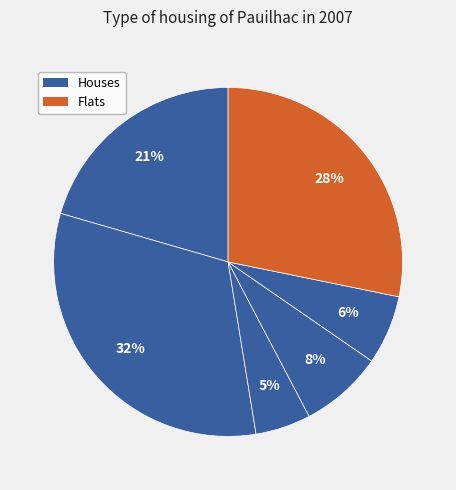

How many slices are in this pie chart?

6